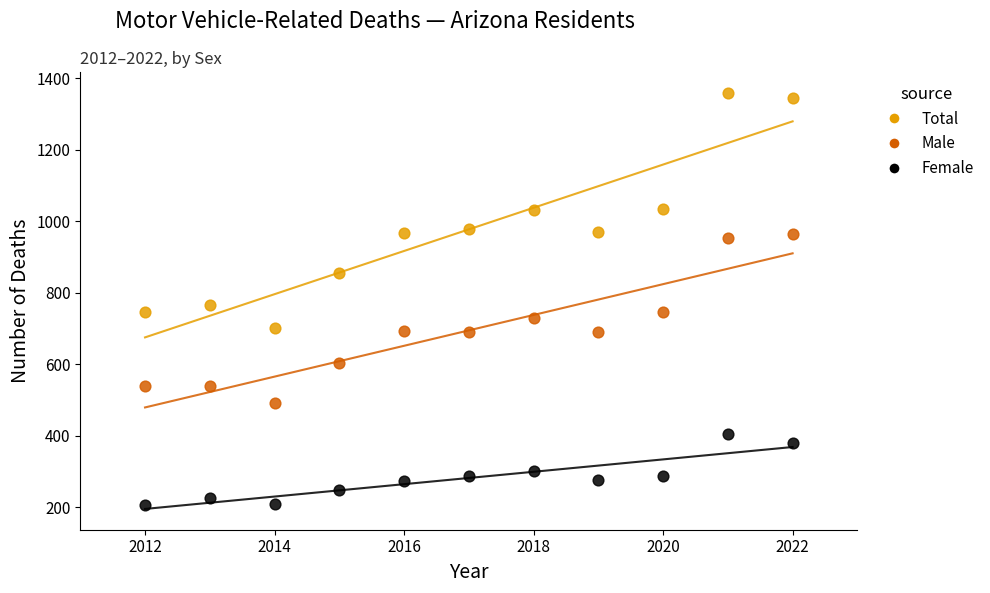

Which series reaches the minimum Y coordinate?

Female